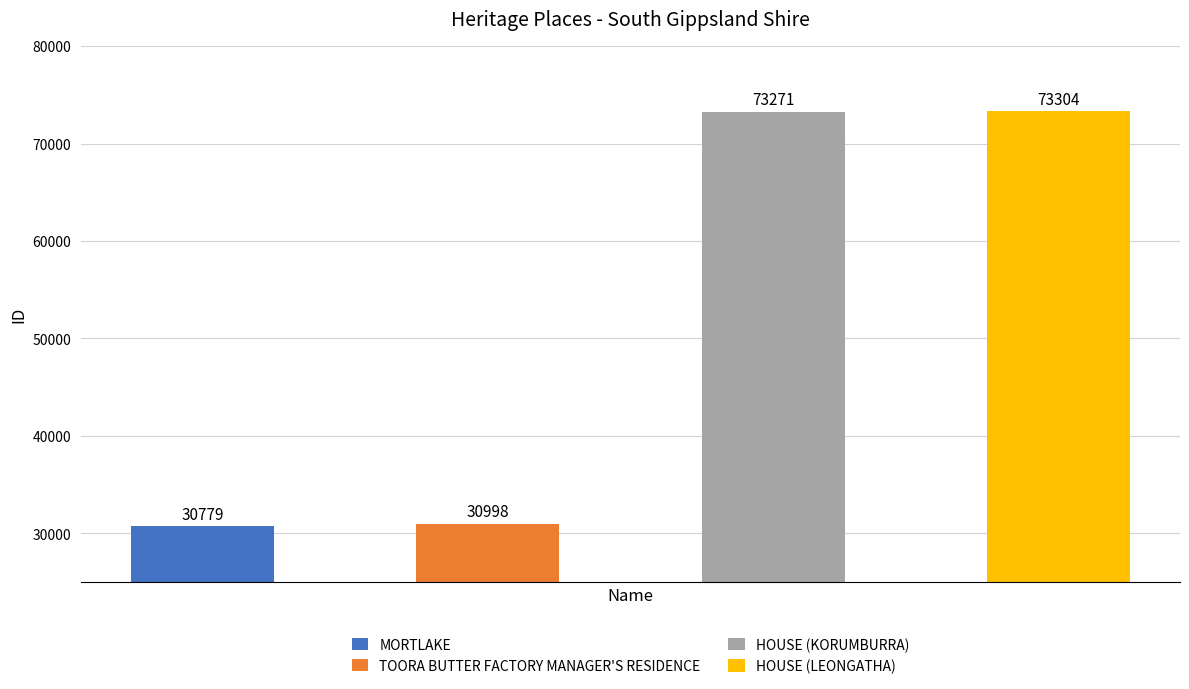

Reading right to left, transcribe all the data shown in this chart.

HOUSE (LEONGATHA)=73304	HOUSE (KORUMBURRA)=73271	TOORA BUTTER FACTORY MANAGER'S RESIDENCE=30998	MORTLAKE=30779